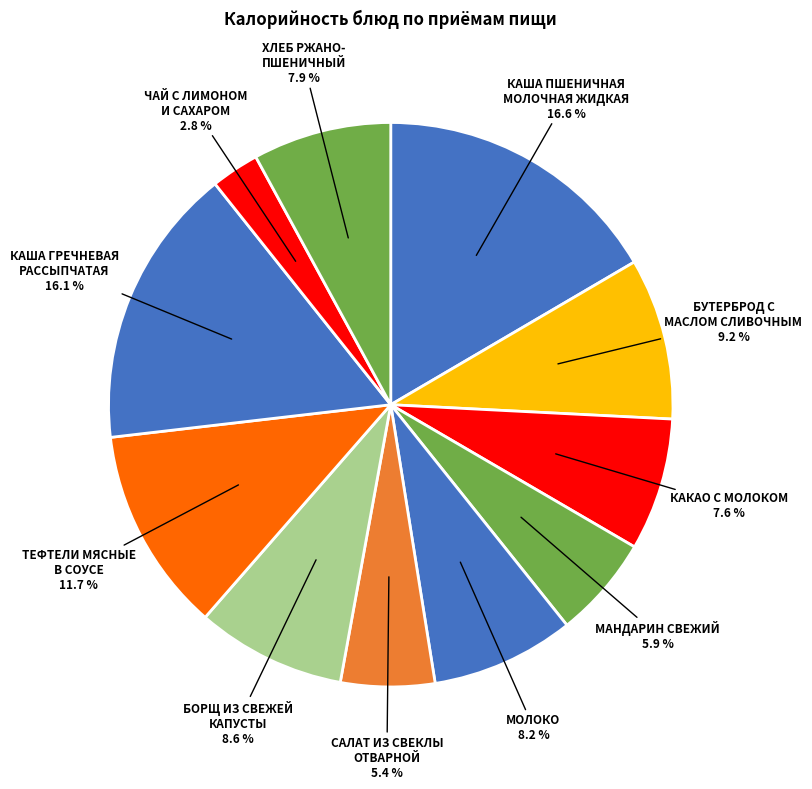

Count the number of slices in the pie.

11